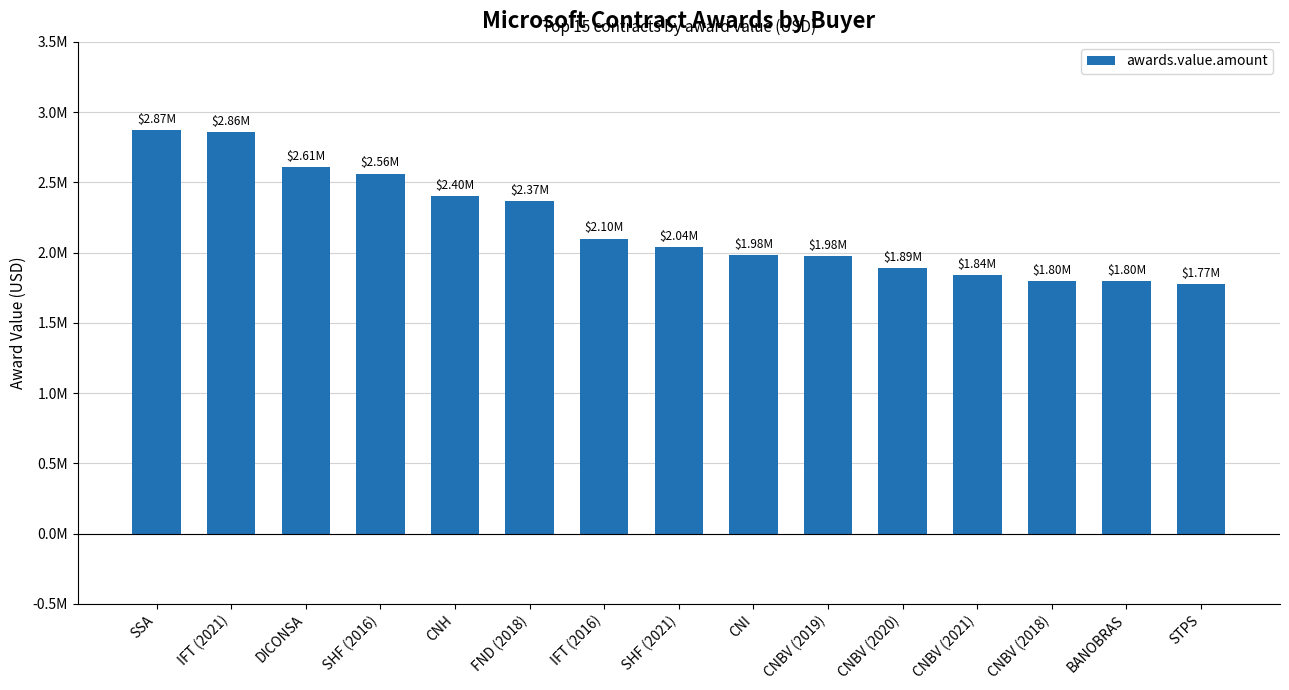

Are the bars horizontal?

No